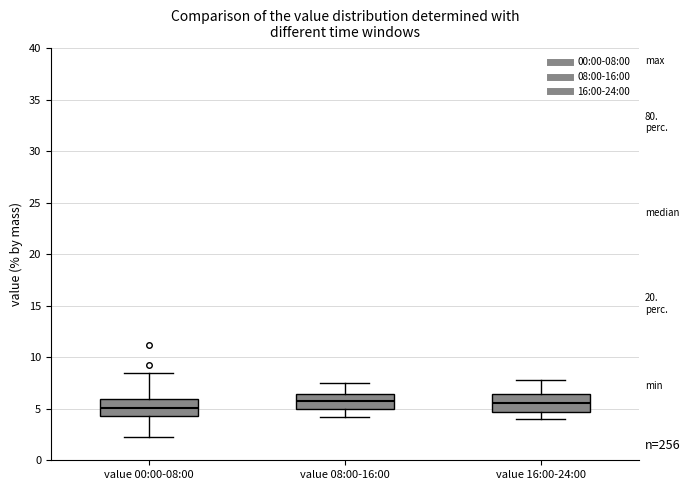

Reading left to right, read every box against the y-axis: the position of its median line, the range the box covers, and the ends of its whiskers. The values are not printed on the chart, so give them approximately, as read against the axis.

value 00:00-08:00: median 5.0, box 4.5 to 6.0, whiskers 2.5 to 8.5
value 08:00-16:00: median 6.0, box 5.0 to 6.5, whiskers 4.0 to 7.5
value 16:00-24:00: median 5.5, box 4.5 to 6.5, whiskers 4.0 to 8.0